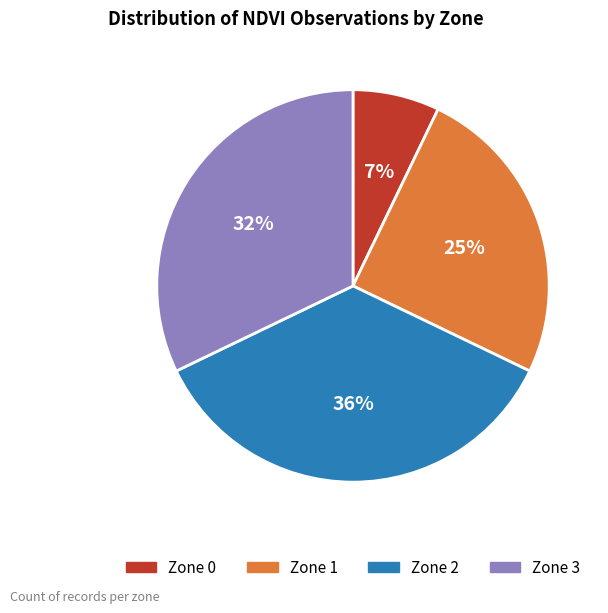

Which has a higher value, Zone 0 or Zone 2?

Zone 2